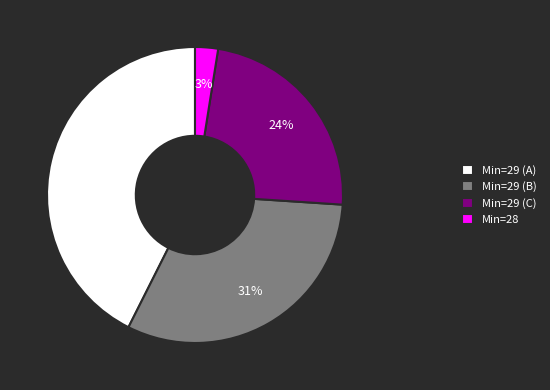

Is it true that Min=29 (C) is 29% of the pie?

False